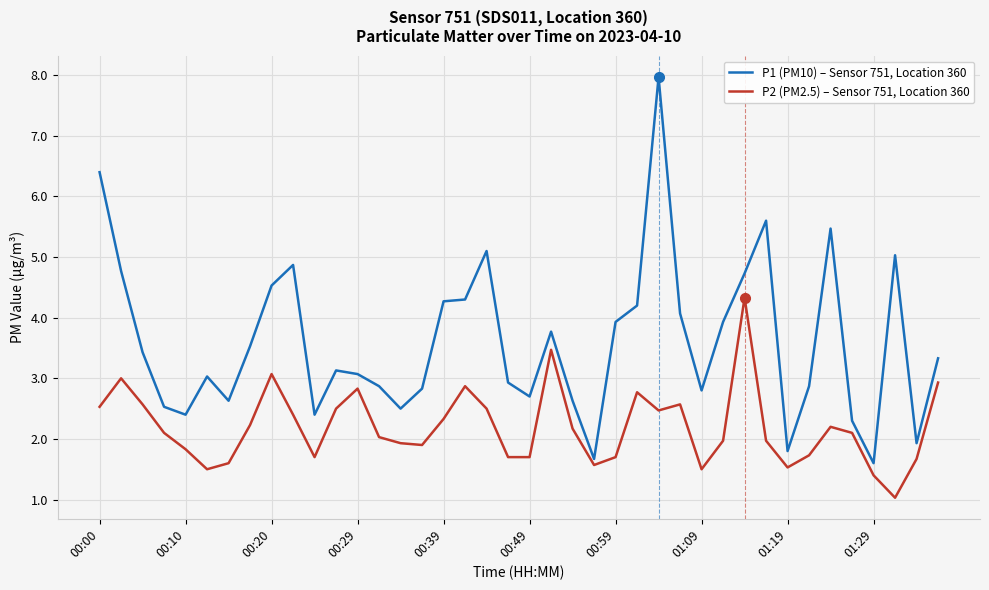

Which series has the largest total across all categories?

P1 (PM10) – Sensor 751, Location 360